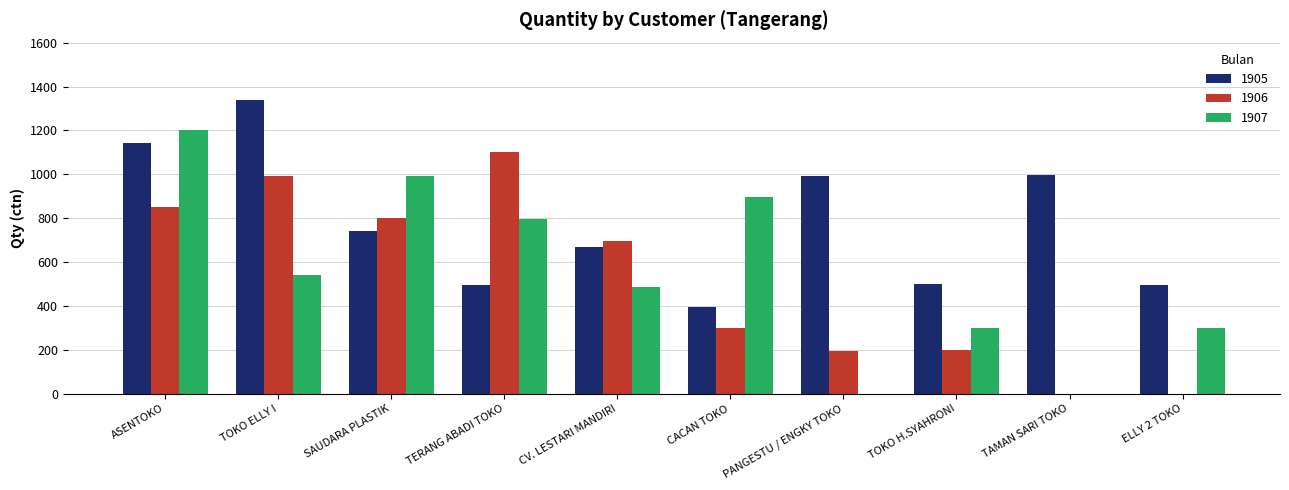

What are all the series names shown in the legend?

1905, 1906, 1907